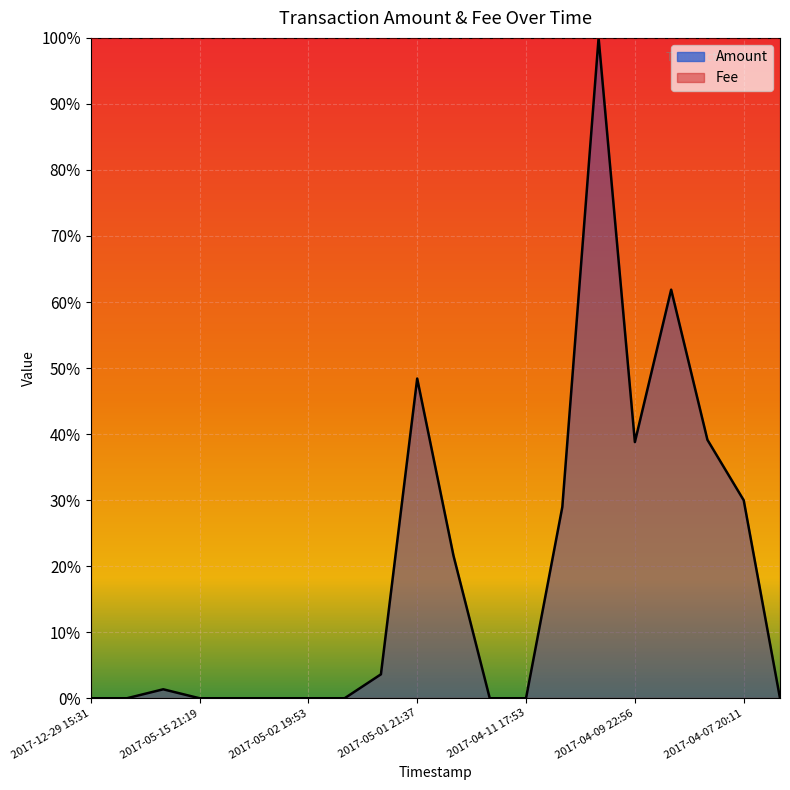

True or false: the data has more than 1 interior local peaks.

True